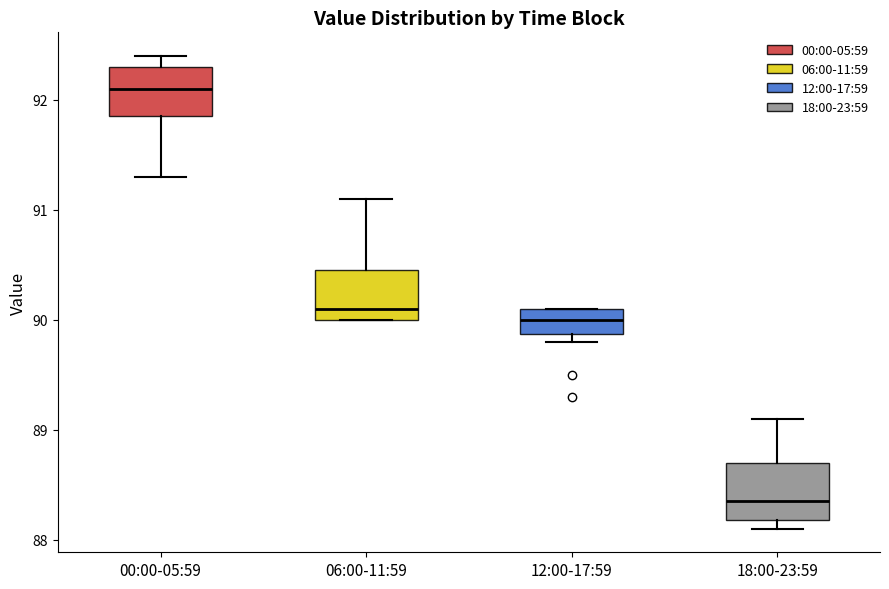

Which box's median line is the lowest?

18:00-23:59